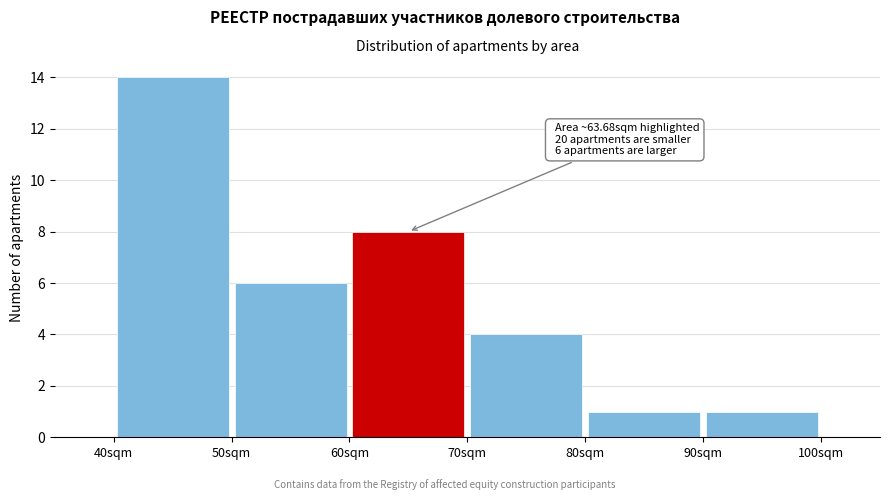

Over which range of the x-axis is the bar tallest?

40 to 50